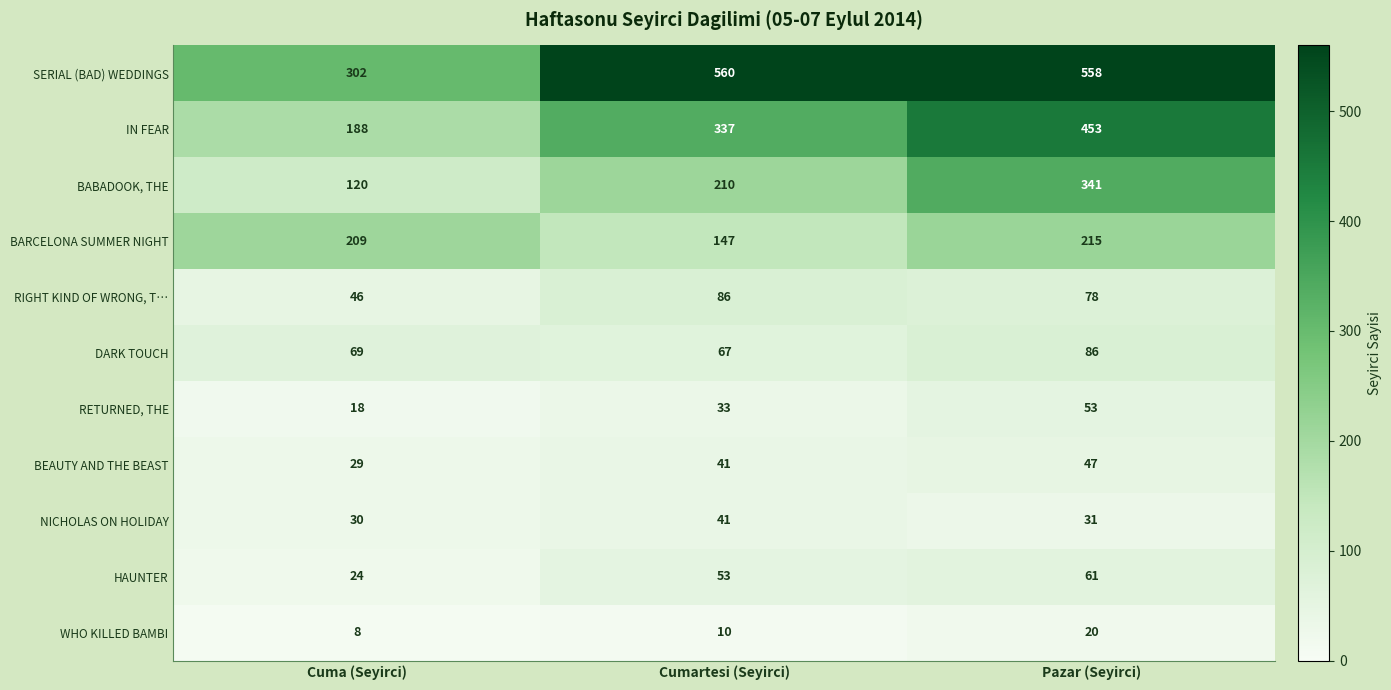

What is the total value across all series at Cumartesi (Seyirci)?

1585